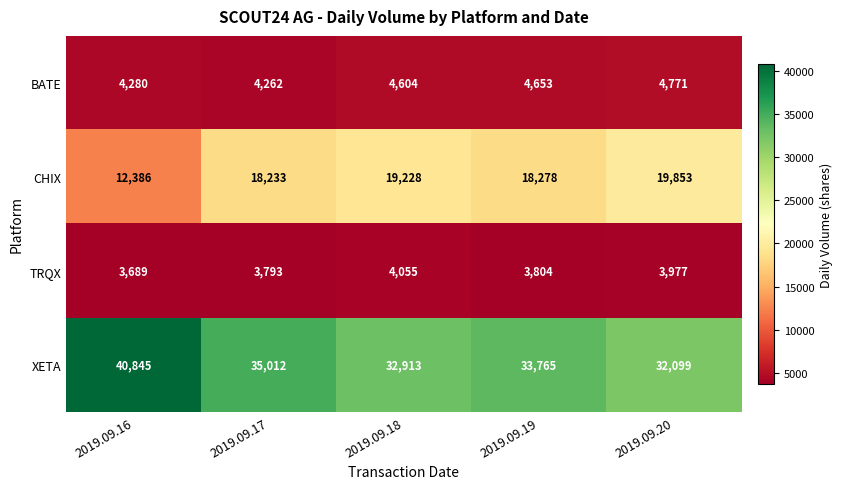

Reading right to left, list all the values displayed in this chart.

BATE: 2019.09.20=4771	2019.09.19=4653	2019.09.18=4604	2019.09.17=4262	2019.09.16=4280
CHIX: 2019.09.20=19853	2019.09.19=18278	2019.09.18=19228	2019.09.17=18233	2019.09.16=12386
TRQX: 2019.09.20=3977	2019.09.19=3804	2019.09.18=4055	2019.09.17=3793	2019.09.16=3689
XETA: 2019.09.20=32099	2019.09.19=33765	2019.09.18=32913	2019.09.17=35012	2019.09.16=40845